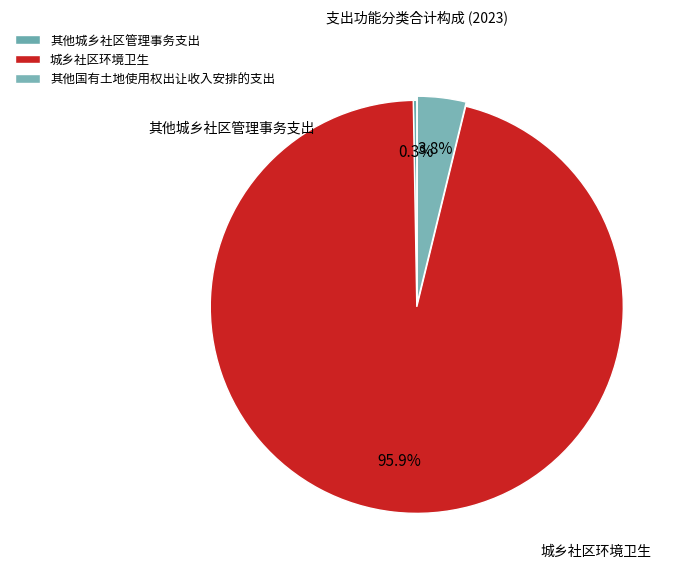

Which slice is the largest?

城乡社区环境卫生